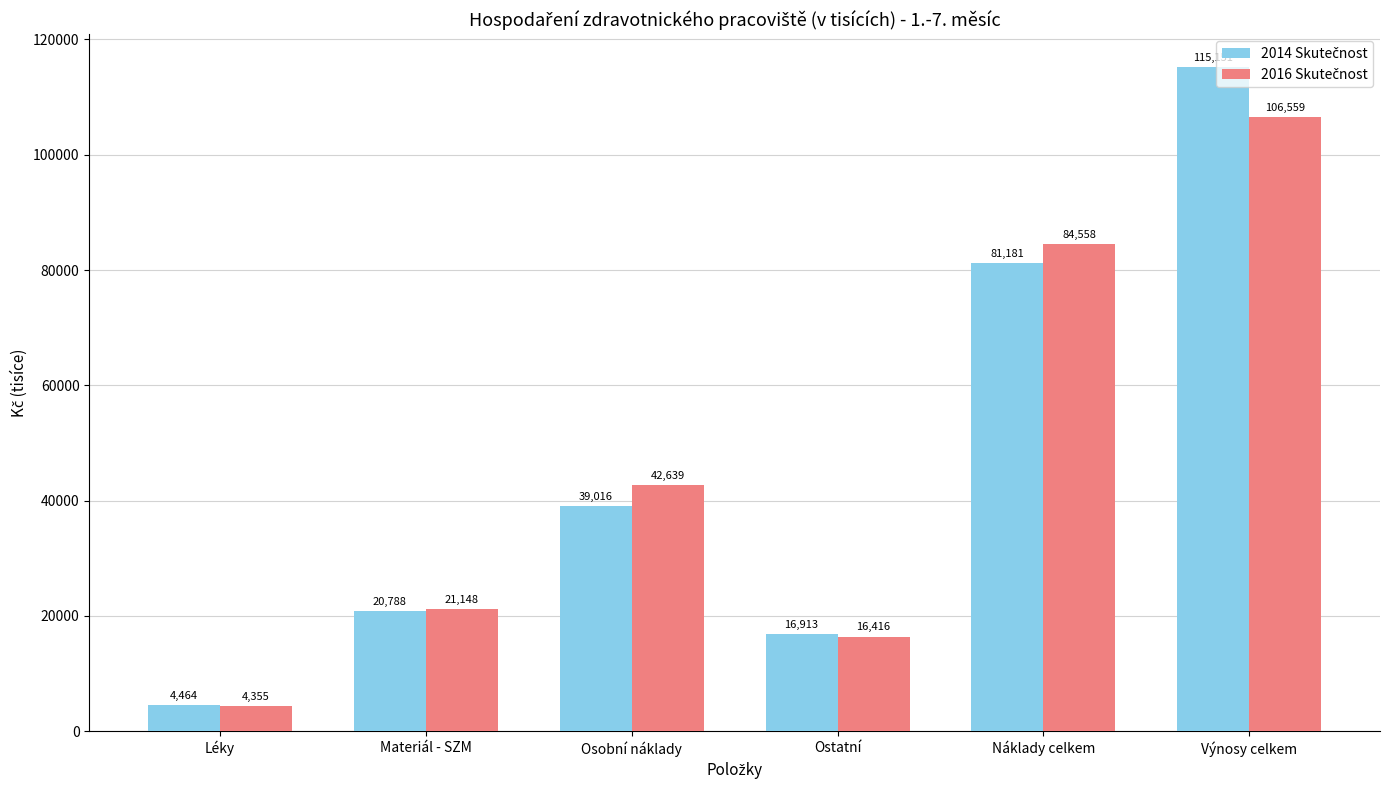

At which category is the sum across all series the highest?

Výnosy celkem